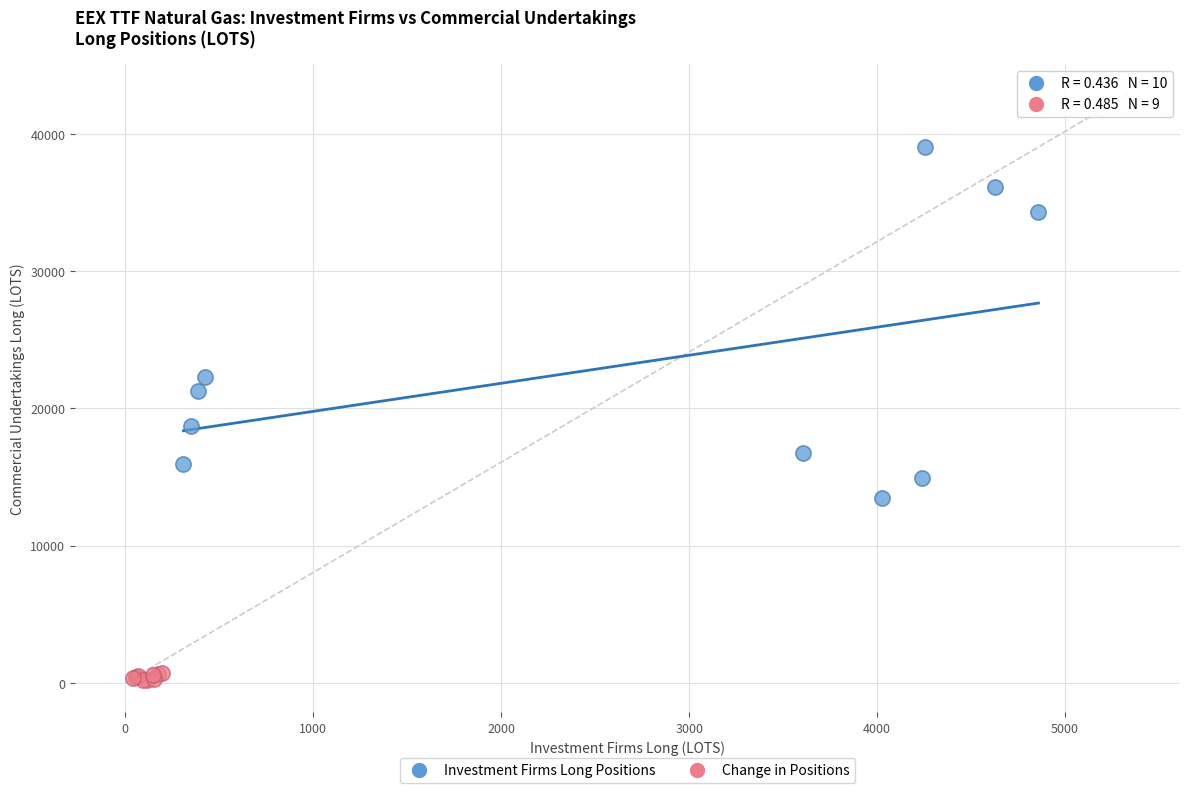

Which series has the largest Y range (max minus min)?

Investment Firms Long Positions